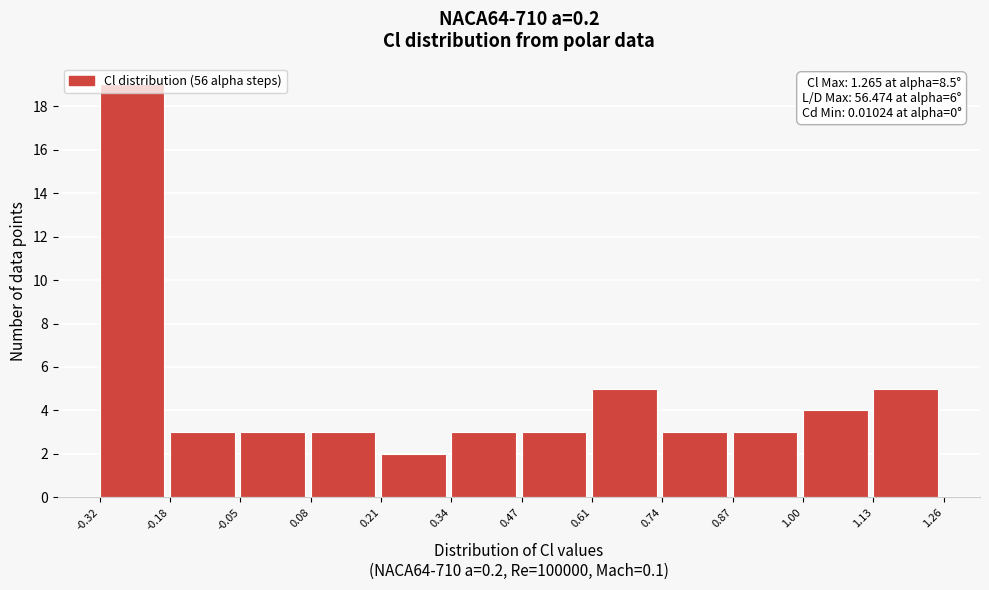

Over which range of the x-axis is the bar tallest?

-0.32 to -0.18